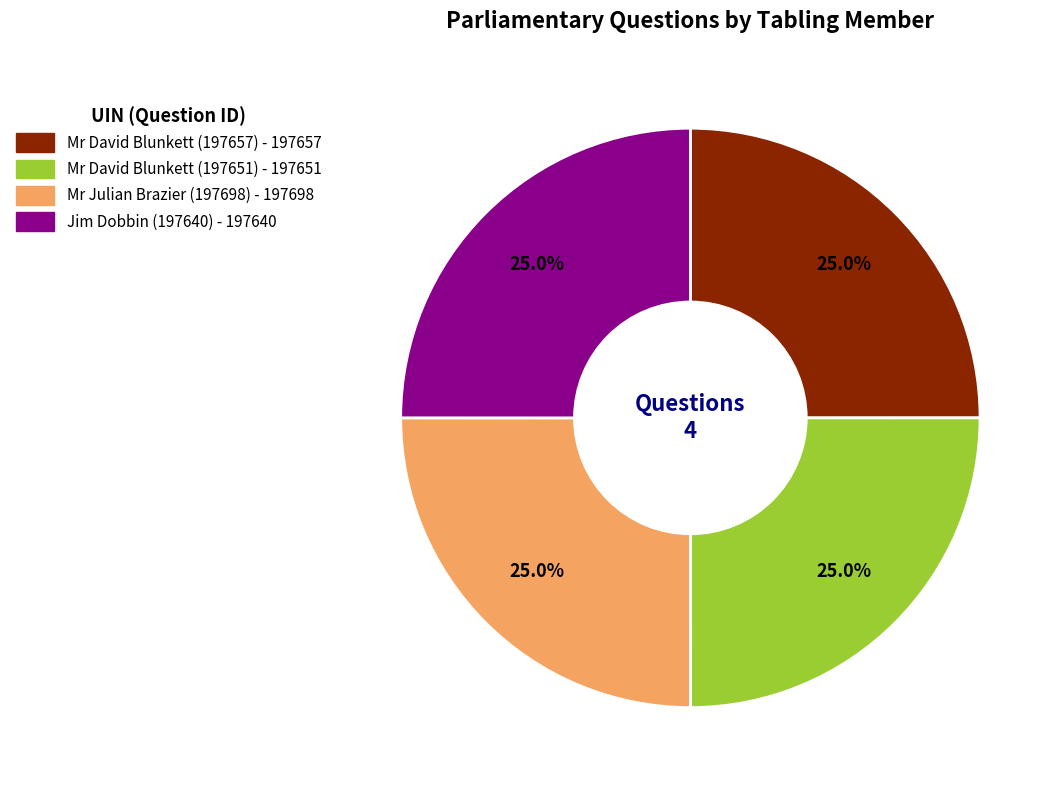

Does Mr David Blunkett (197657) account for over 50% of the chart?

No